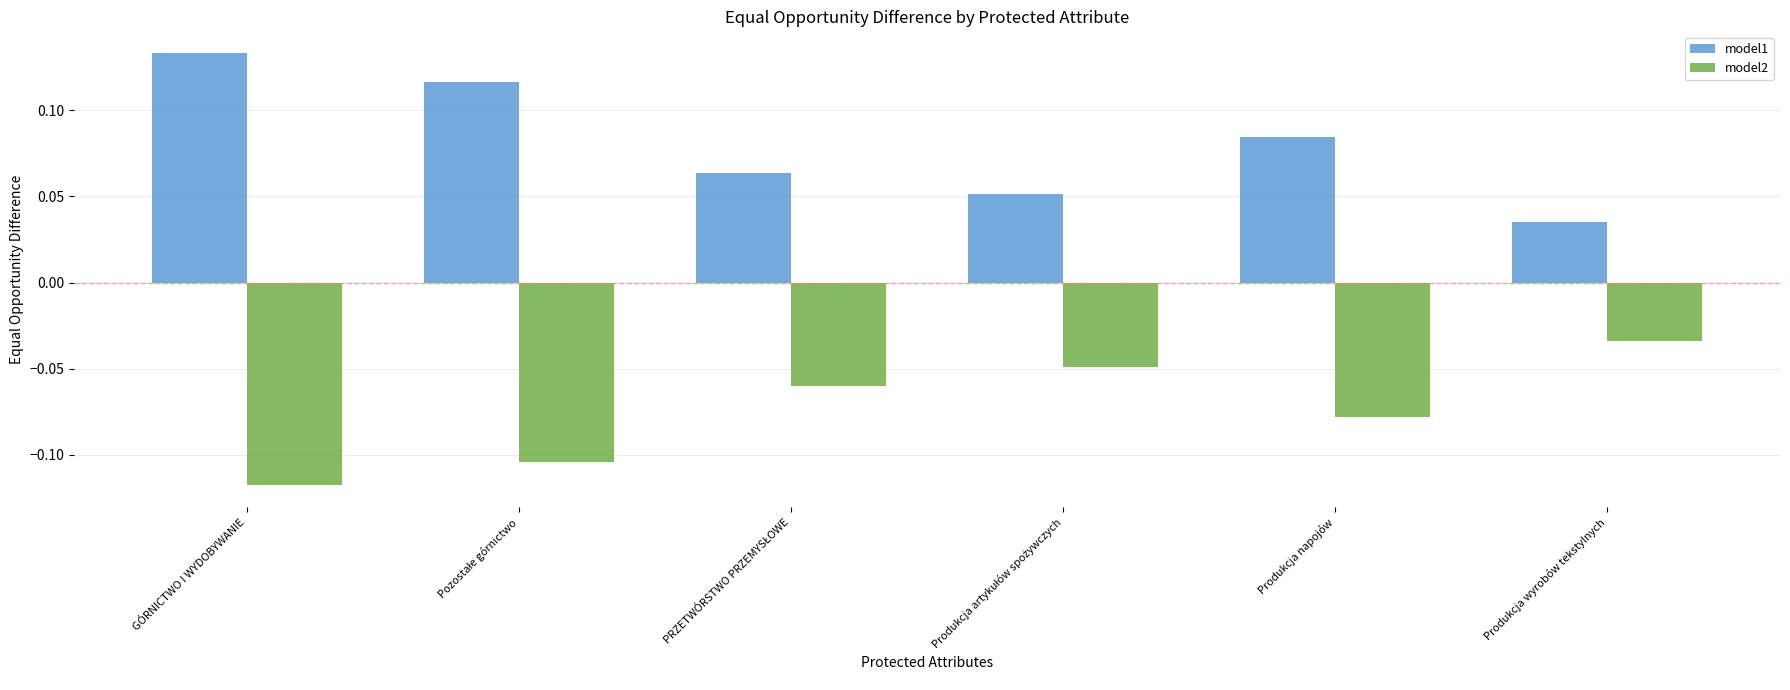

At which label does model2 reach its minimum?

GÓRNICTWO I WYDOBYWANIE